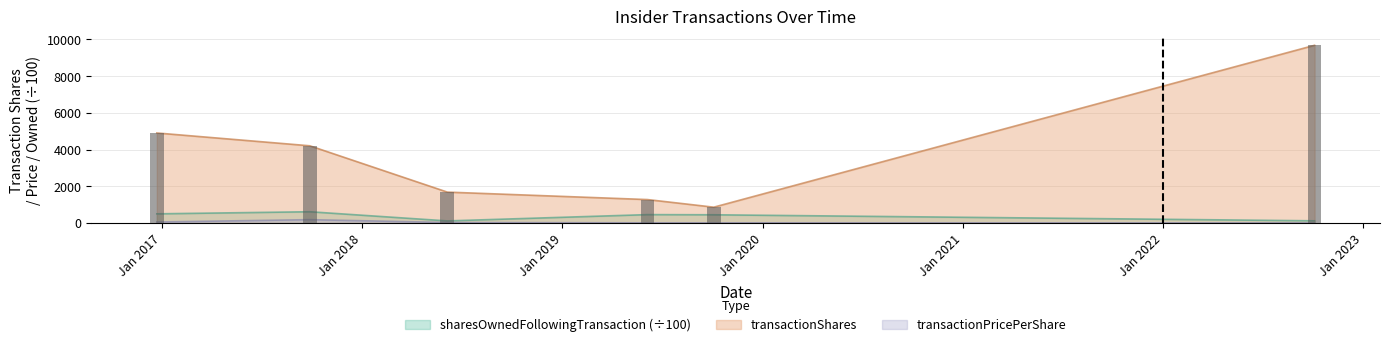

What is the highest value of the sharesOwnedFollowingTransaction series?

610.7